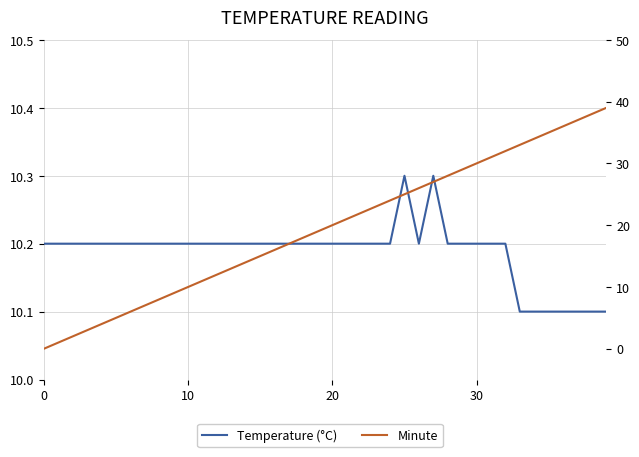

Is it true that Minute equals 33.0 at 33?

True